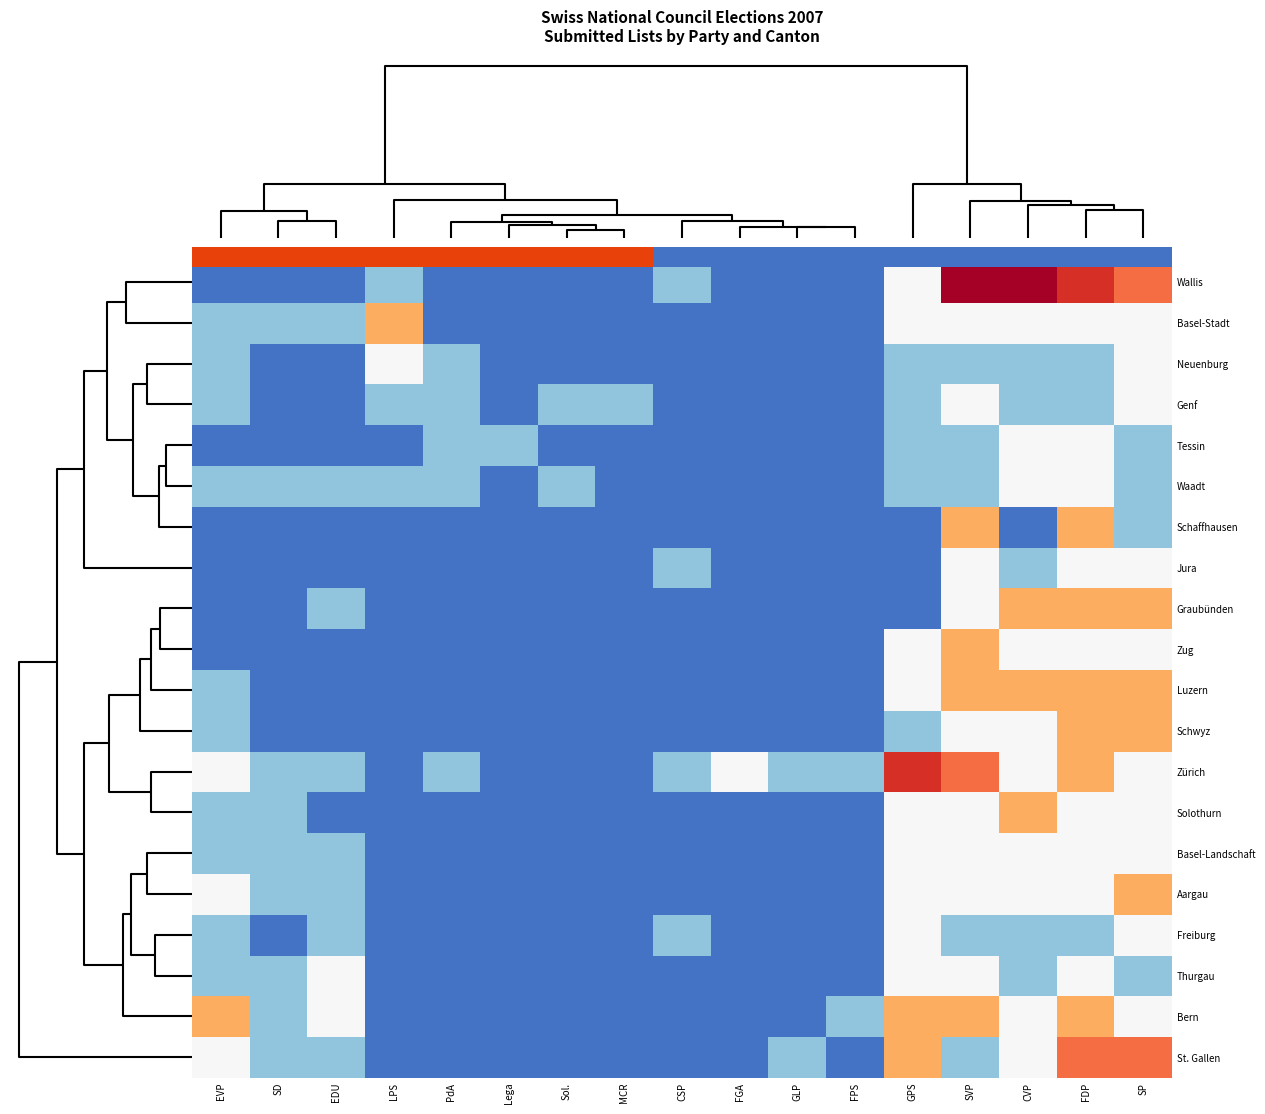

True or false: Waadt has a value of 2 at SVP.

False